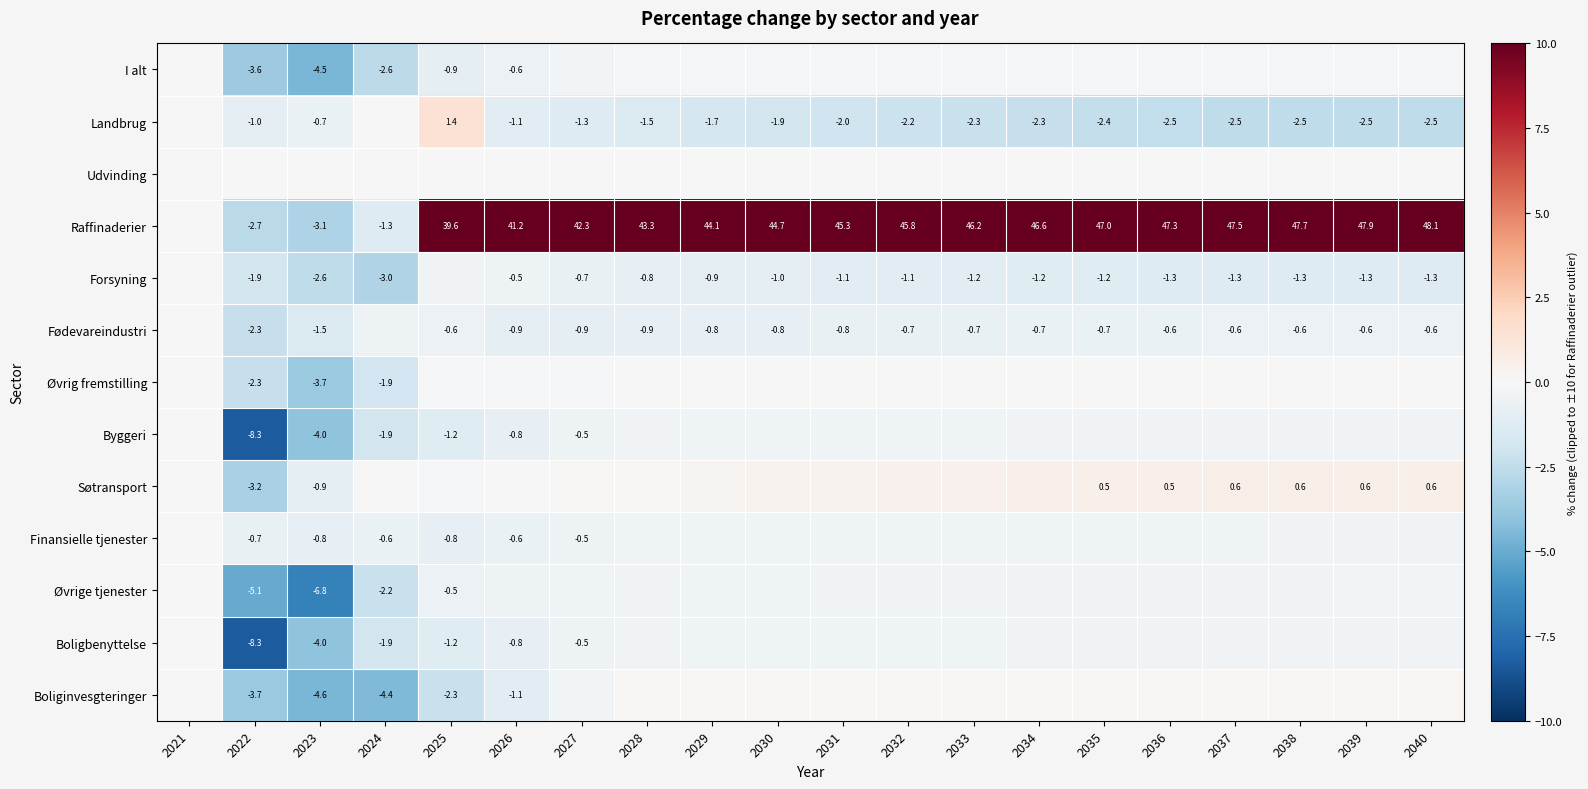

List the series in order of their peak value, highest first.

Raffinaderier, Landbrug, Søtransport, Boliginvesgteringer, Udvinding, Øvrig fremstilling, I alt, Forsyning, Fødevareindustri, Byggeri, Finansielle tjenester, Øvrige tjenester, Boligbenyttelse